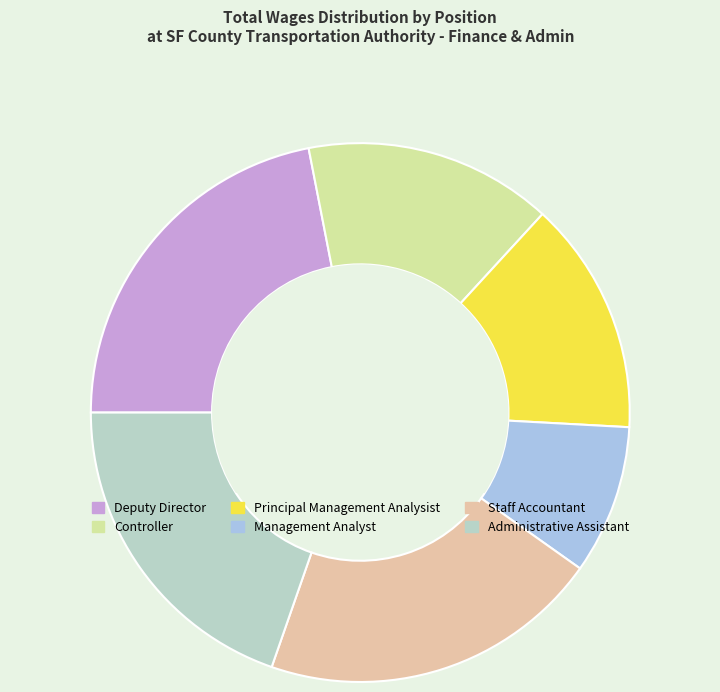

How many segments does this pie chart have?

6